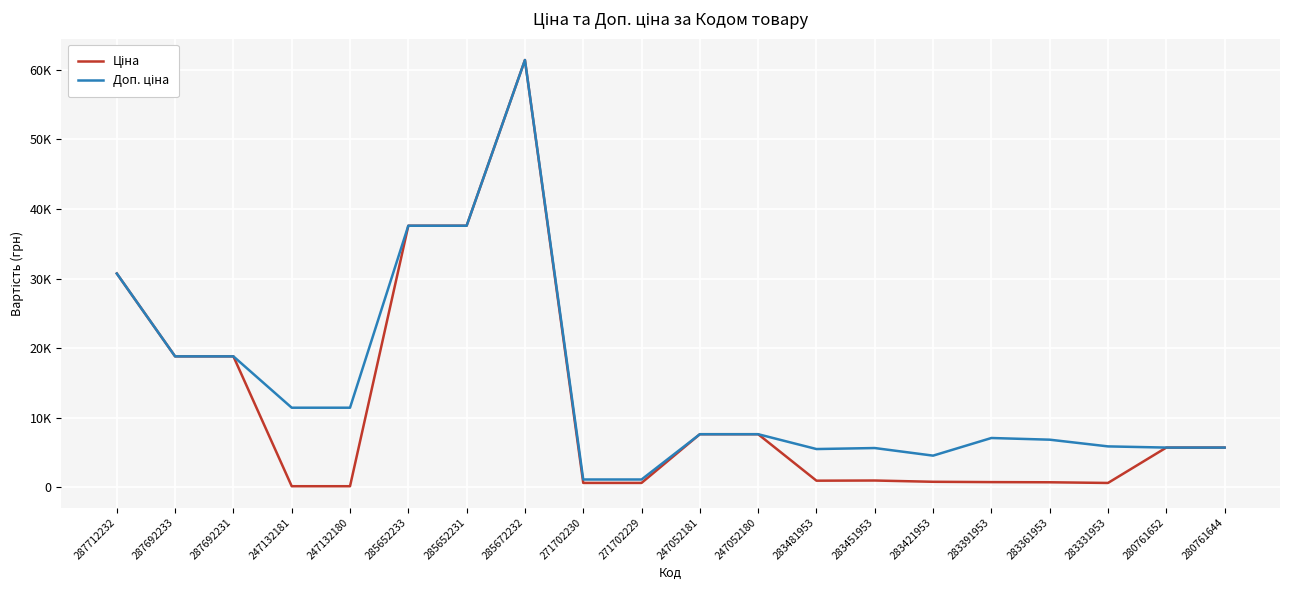

Which series has the largest total across all categories?

Доп. ціна